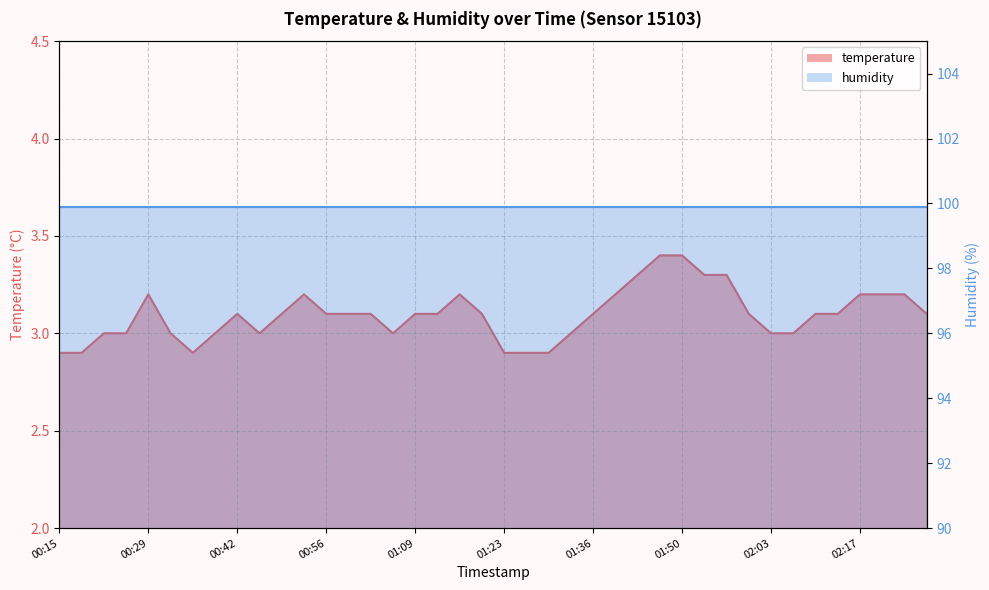

What is the sum of the values at 02:10 and 00:35?

6.0